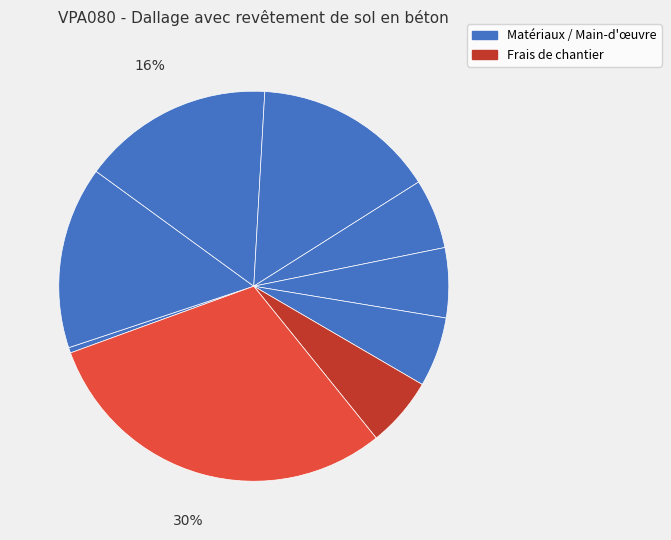

To the nearest percent, what is the average slice percentage?

11%